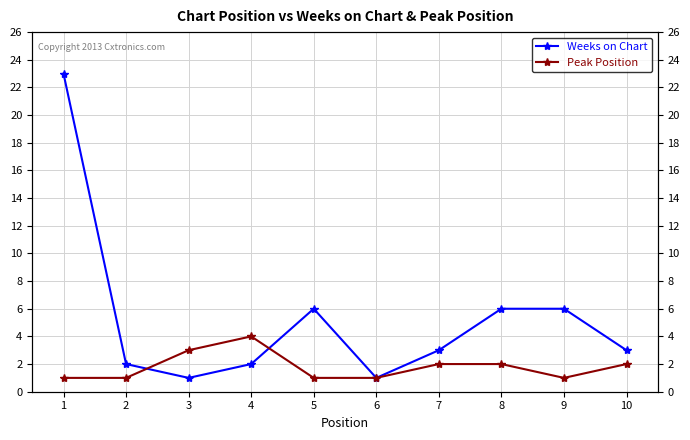

What is the sum of all Peak Position values?

18